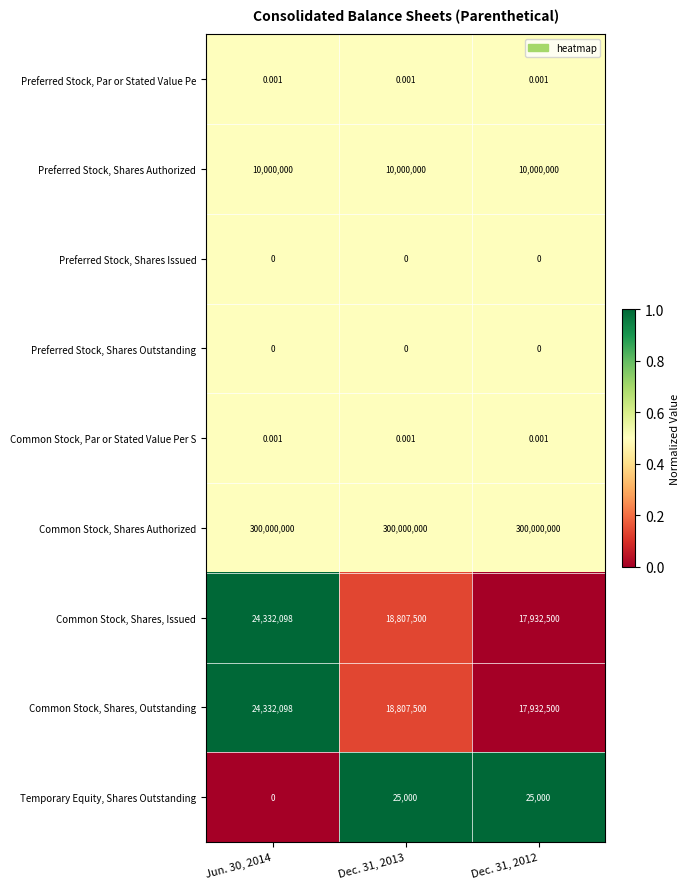

Is the value of Preferred Stock, Shares Authorized at Dec. 31, 2012 greater than the value of Temporary Equity, Shares Outstanding at Dec. 31, 2012?

Yes